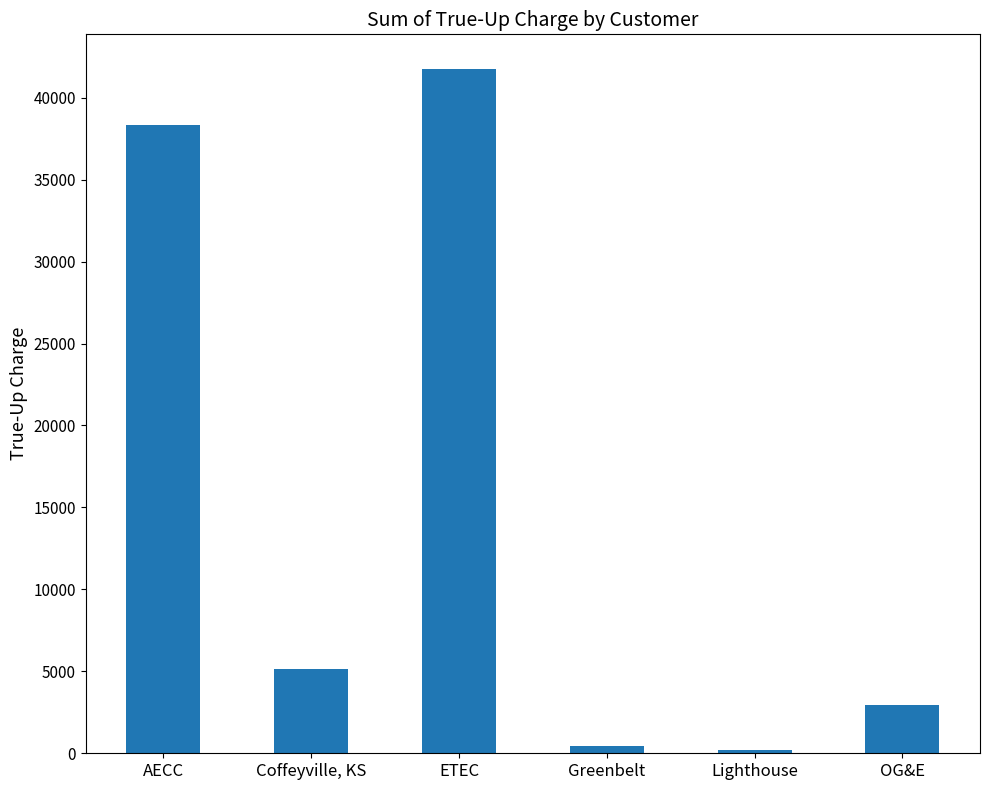

What is the label of the 3rd bar from the right?

Greenbelt